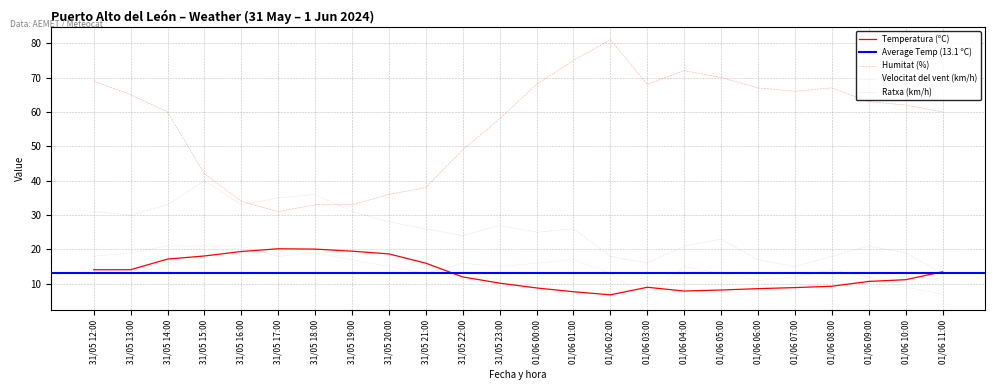

Where is the first local maximum for Temperatura (ºC)?

31/05 17:00